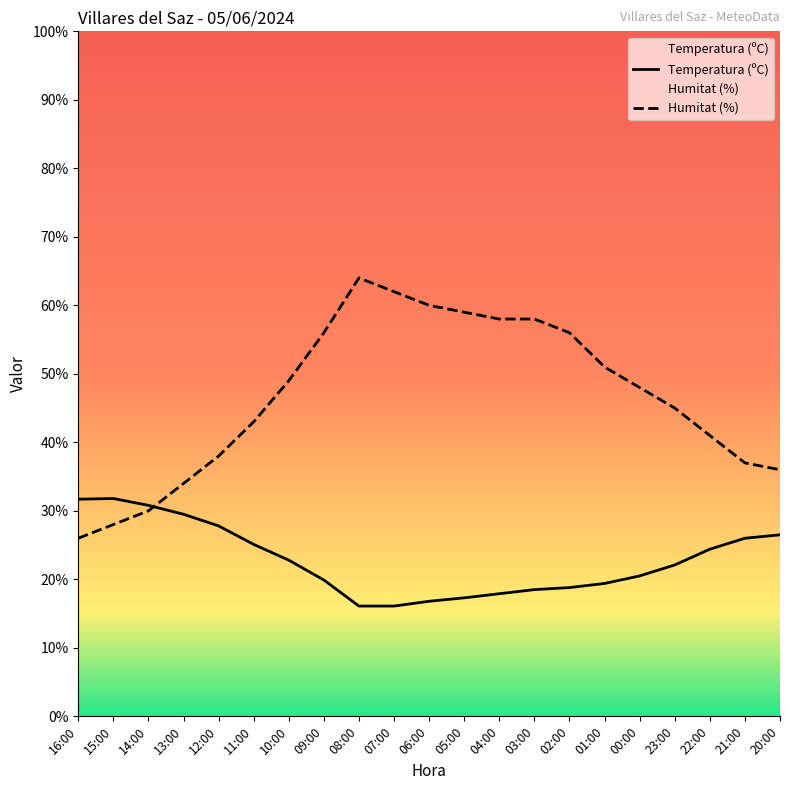

After their last crossing, which series has the higher values: Temperatura (ºC) or Humitat (%)?

Humitat (%)